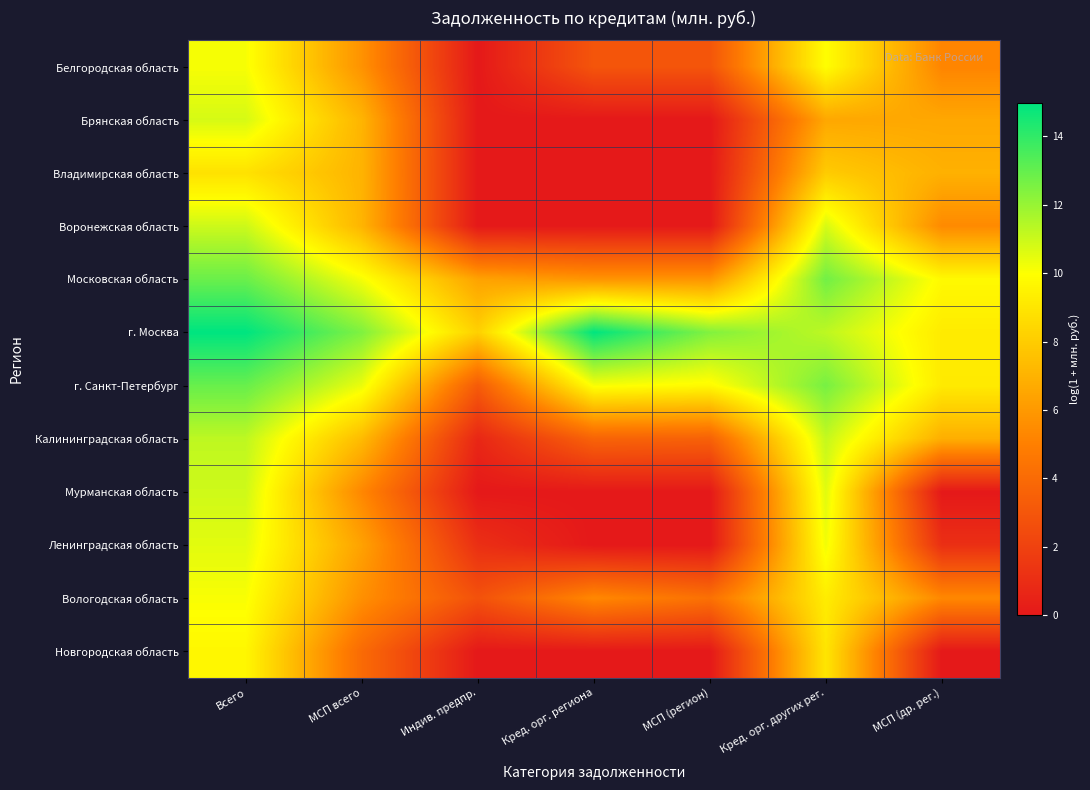

What is the total value across all series at МСП (др. рег.)?

65.6